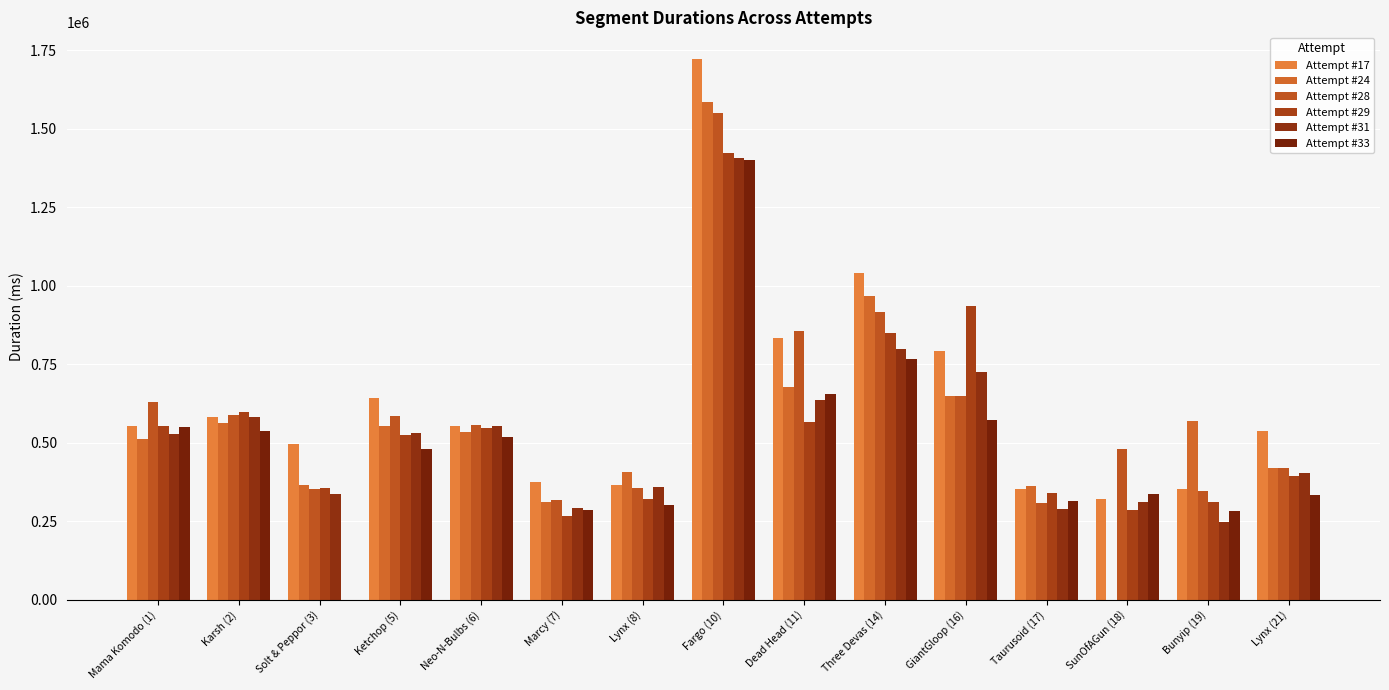

Reading left to right, transcribe all the data shown in this chart.

Attempt #17: 552616	583556	494920	643535	553032	374404	365873	1721190	832450	1041342	793510	353558	319648	351971	538133
Attempt #24: 513371	564573	366892	553497	534486	311077	407652	1584433	676261	967905	649897	362055	0	568710	421084
Attempt #28: 630635	589506	353095	585001	557738	318213	355859	1551356	855434	916249	650365	309276	481489	347318	419825
Attempt #29: 552396	598581	354990	526283	548177	266182	321343	1424267	565733	848761	934347	339291	285287	312491	393500
Attempt #31: 527797	581834	335886	531518	552587	292021	359670	1406765	635142	797211	725929	287795	312837	248689	402782
Attempt #33: 550128	536195	0	481361	519104	286258	301387	1400852	656771	768057	571350	315159	336265	282040	334987